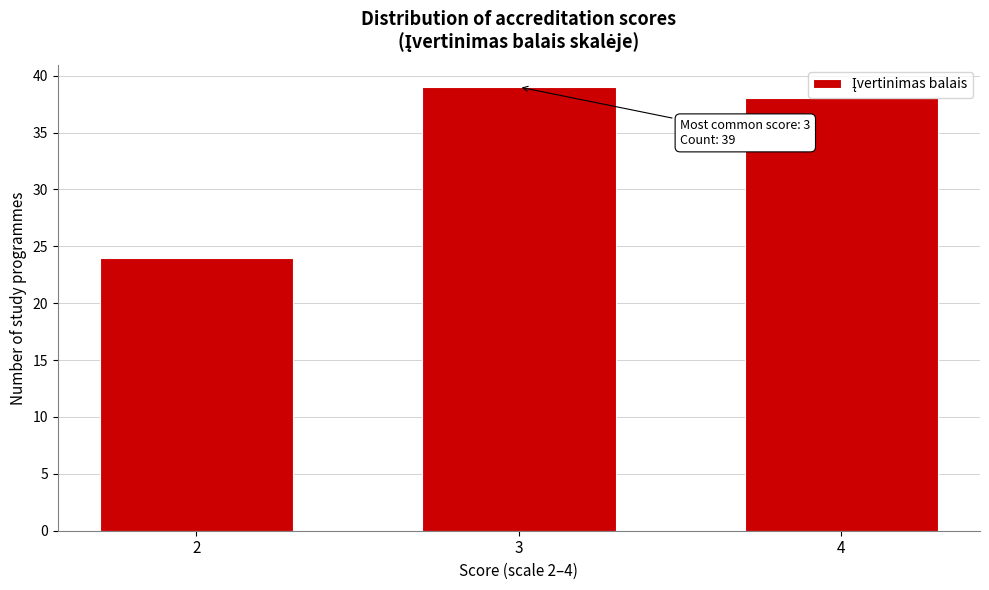

Reading left to right, extract all data points from this chart.

24	39	38